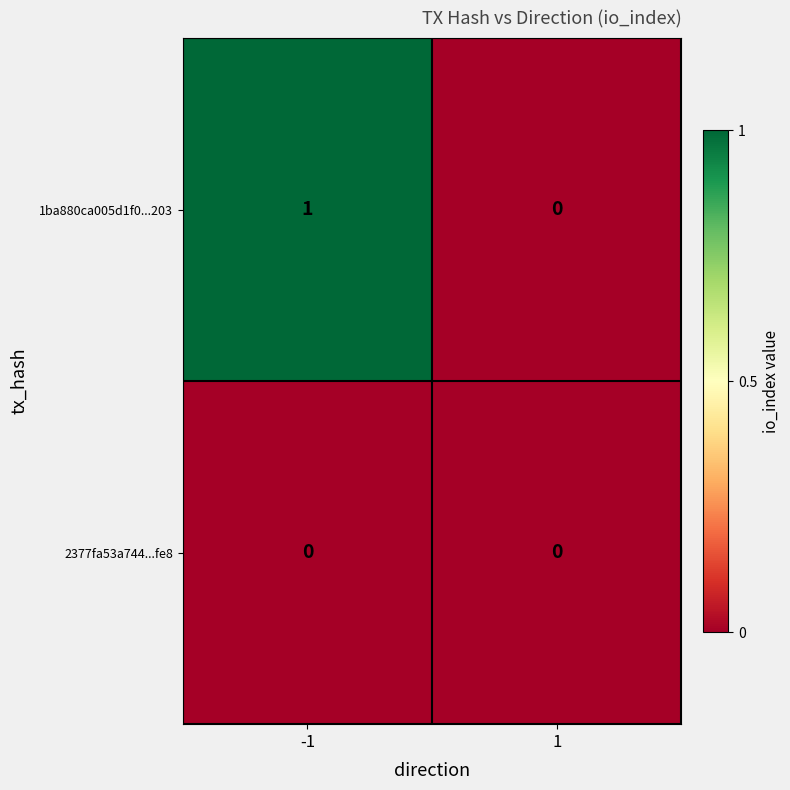

Is it true that 2377fa53a744...fe8 equals 0 at 1?

True